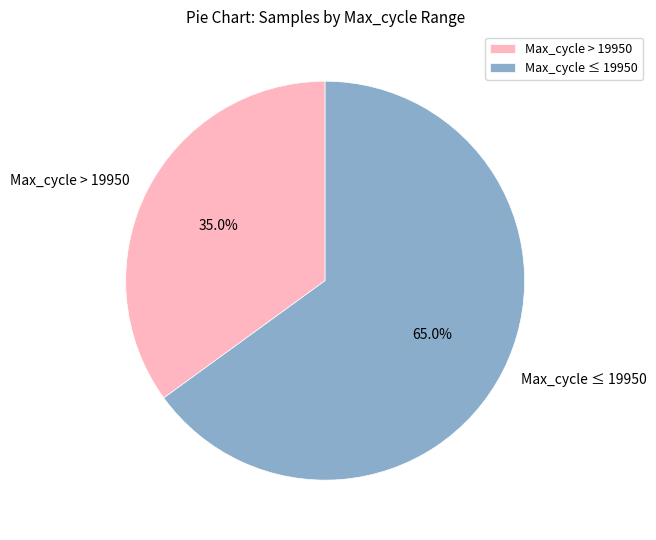

How many slices are in this pie chart?

2